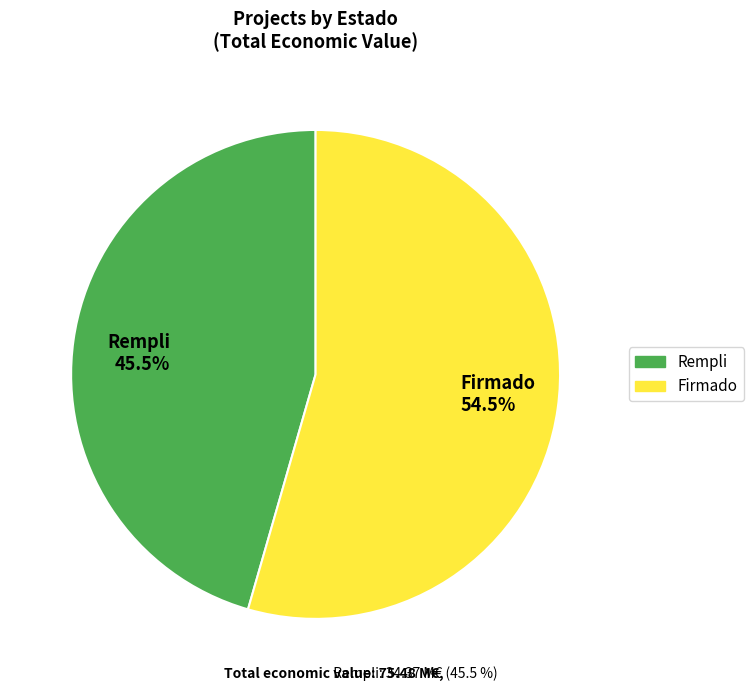

Which has a higher value, Rempli 45.5% or Firmado 54.5%?

Firmado 54.5%